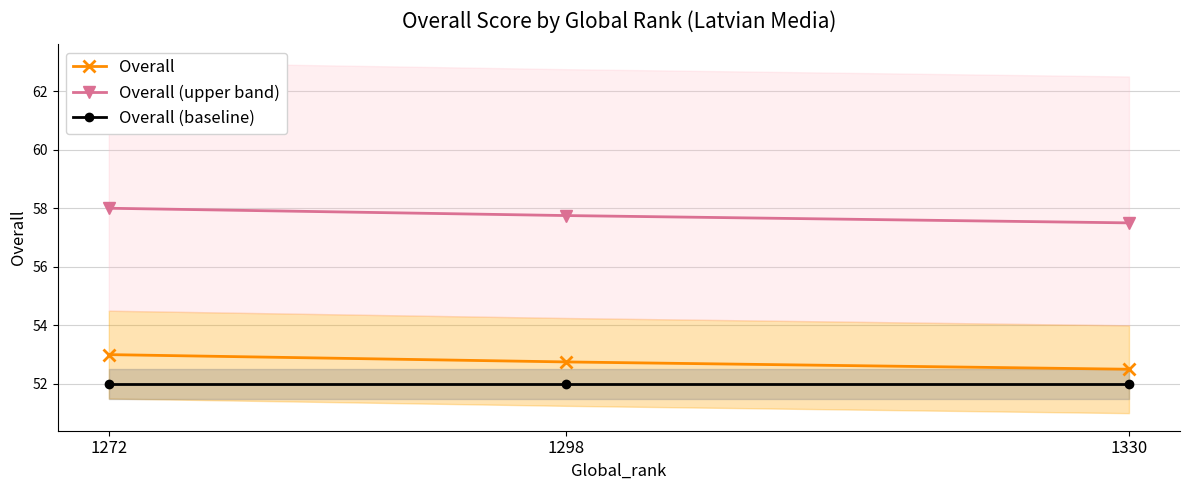

List the series in order of their peak value, highest first.

Overall (upper band), Overall, Overall (baseline)